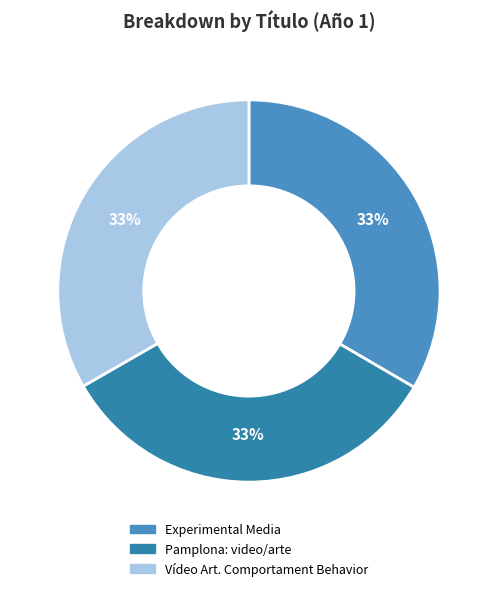

Is there any slice that represents more than half of the pie?

No